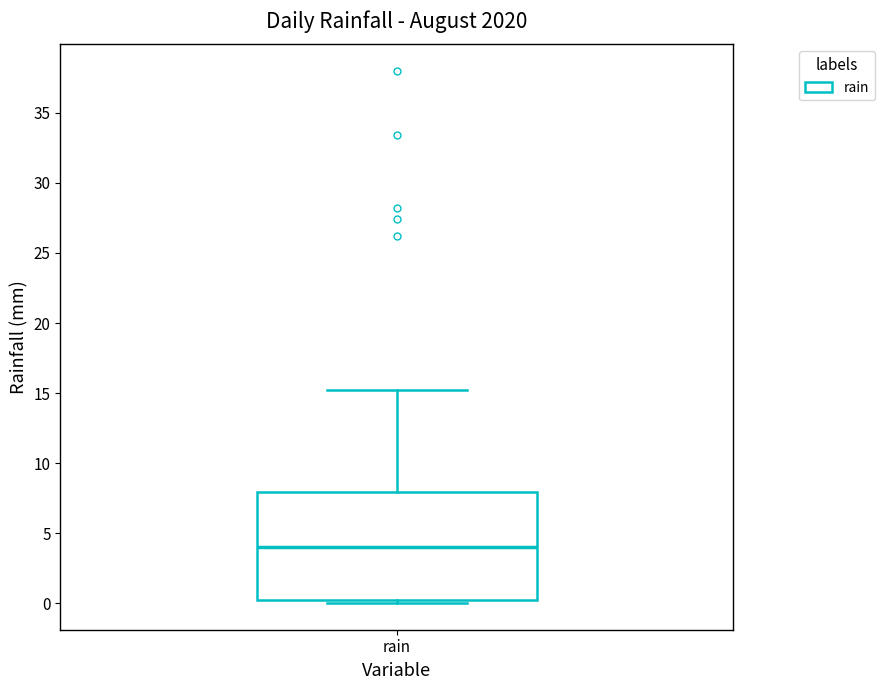

Transcribe this box plot: give where the median line is, the range the box spans, and where the two whiskers end, as read against the y-axis. The values are not printed on the chart, so give them approximately, as read against the axis.

median 4, box 0 to 8, whiskers 0 (just below the box's lower edge) to 15